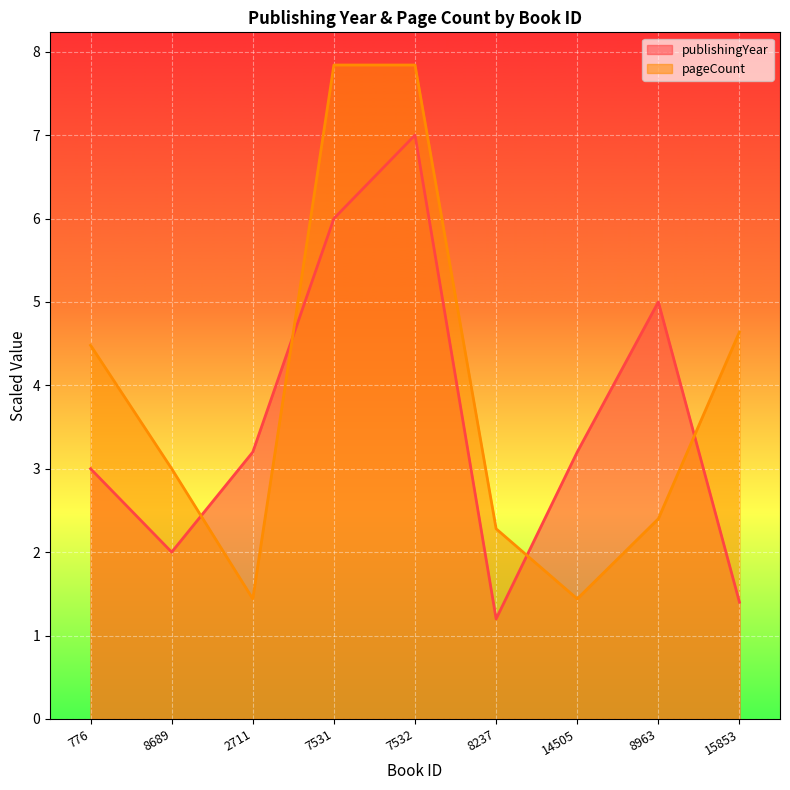

What is the approximate value of pageCount at 2711?

1.4